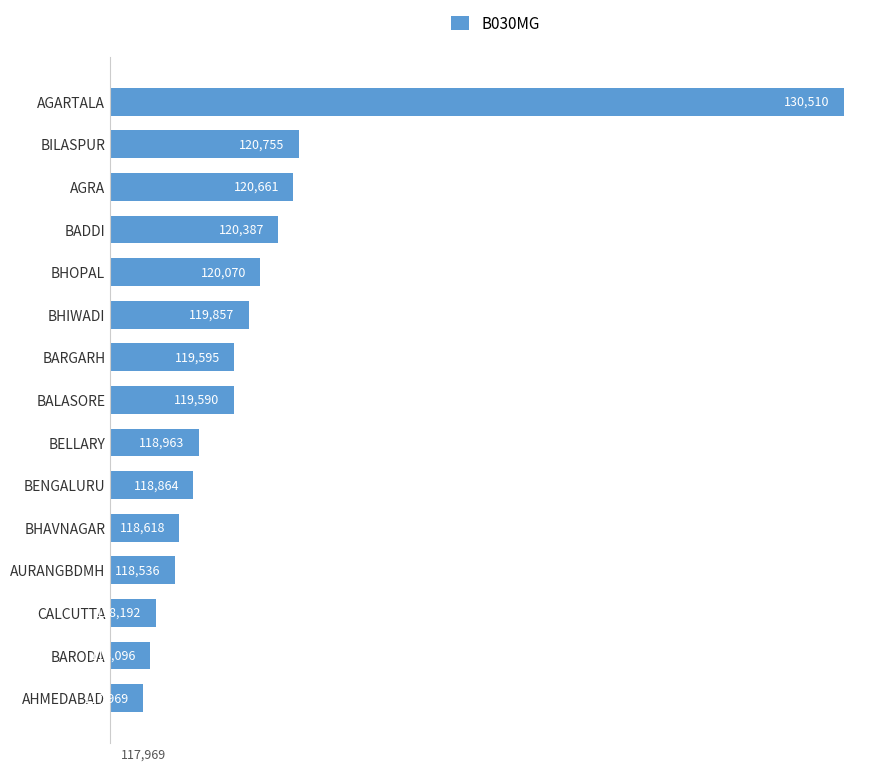

At which label is the value closest to 124239?

BILASPUR